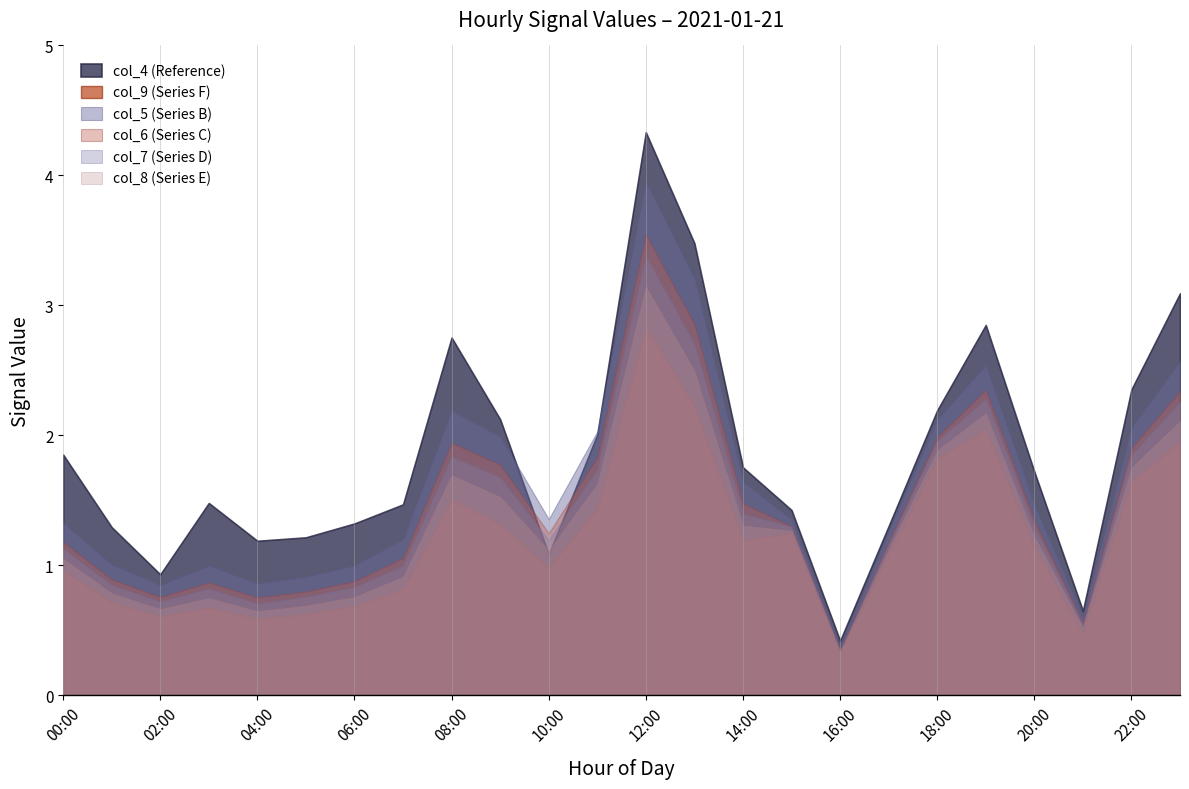

At which label is col_7 closest to 1?

07:00